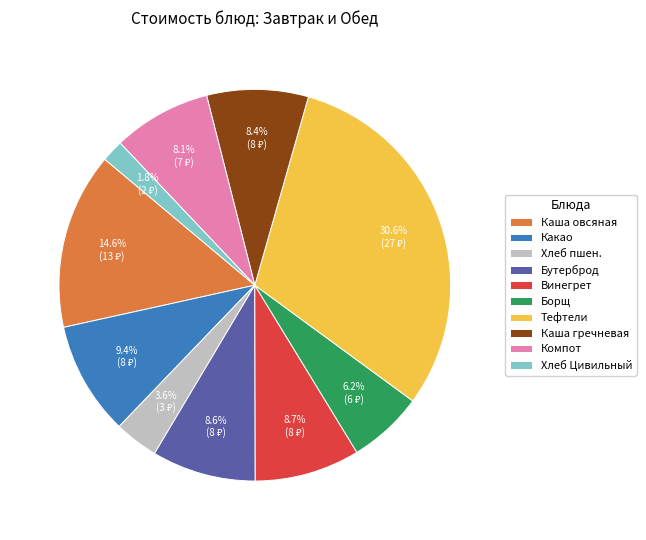

Which category has the biggest portion of the pie?

Тефтели